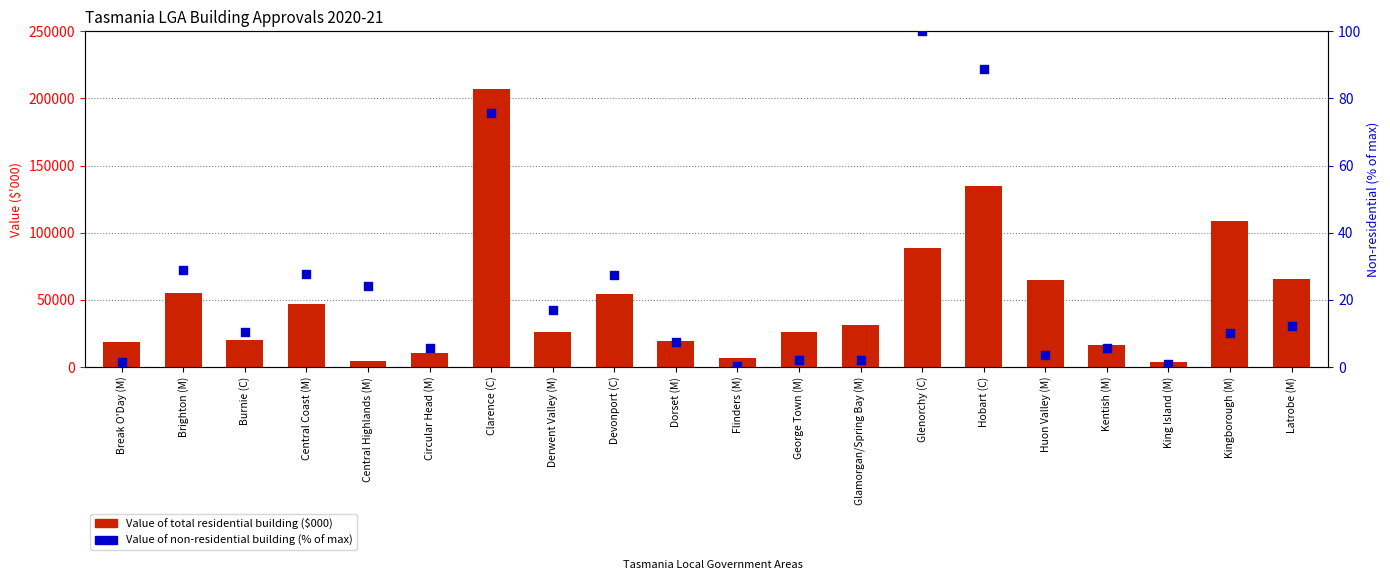

Which series reaches the maximum Y coordinate?

Value of total residential building ($000)